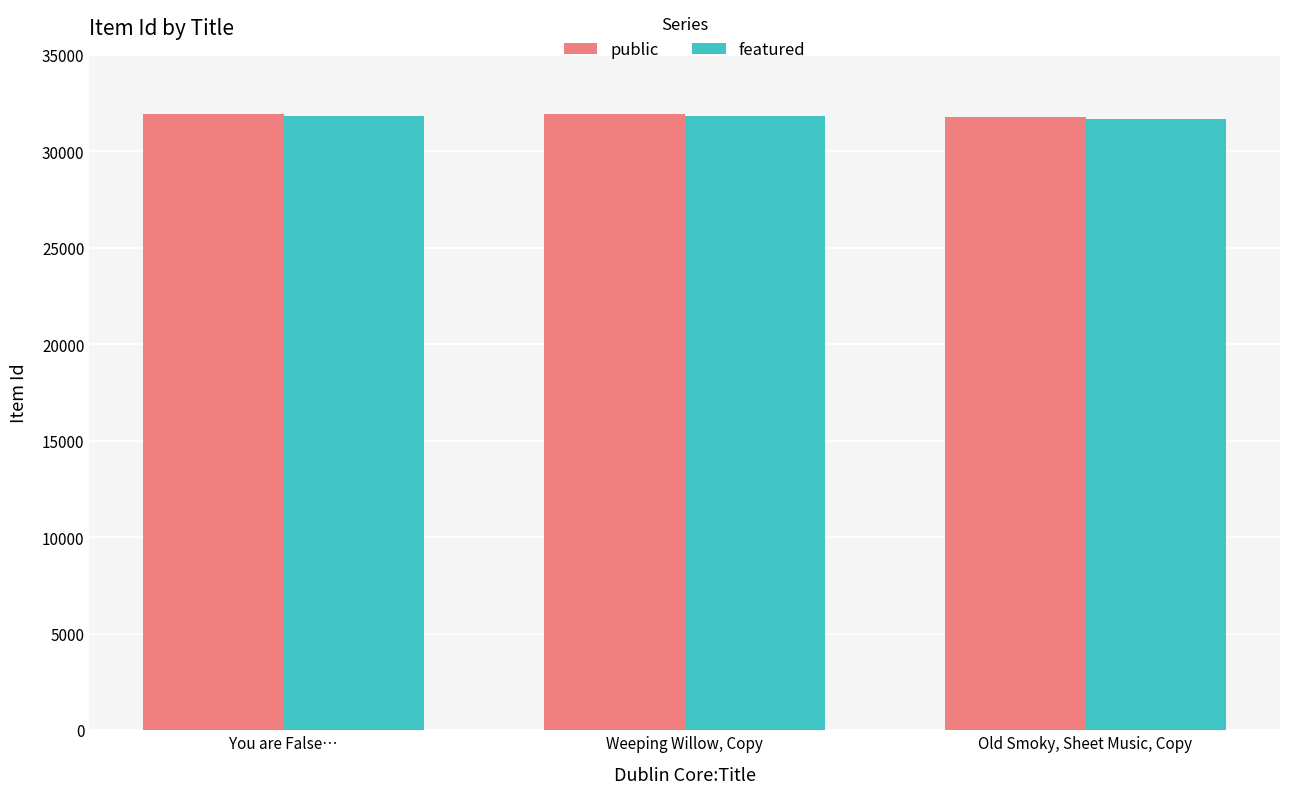

What is the difference between the second highest and minimum values in the public series?

146